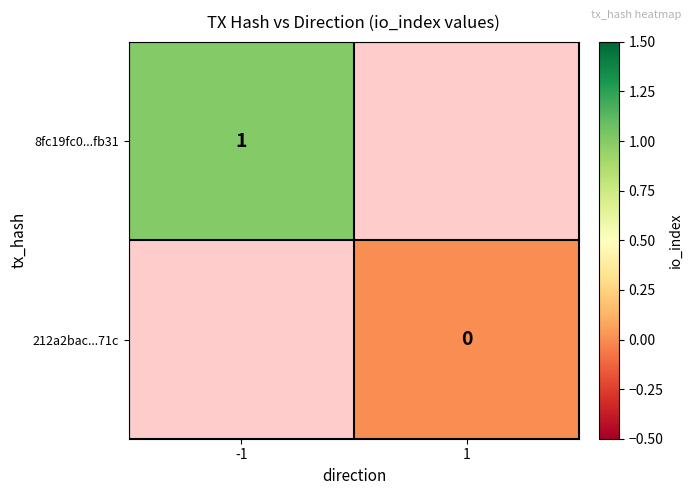

At how many categories does at least one series exceed 0?

1